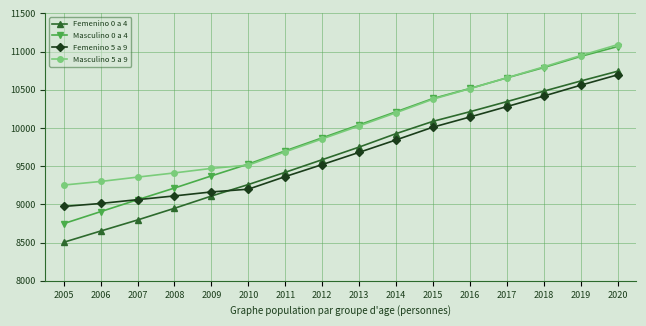

Read the Femenino 5 a 9 value at 2006.

9012